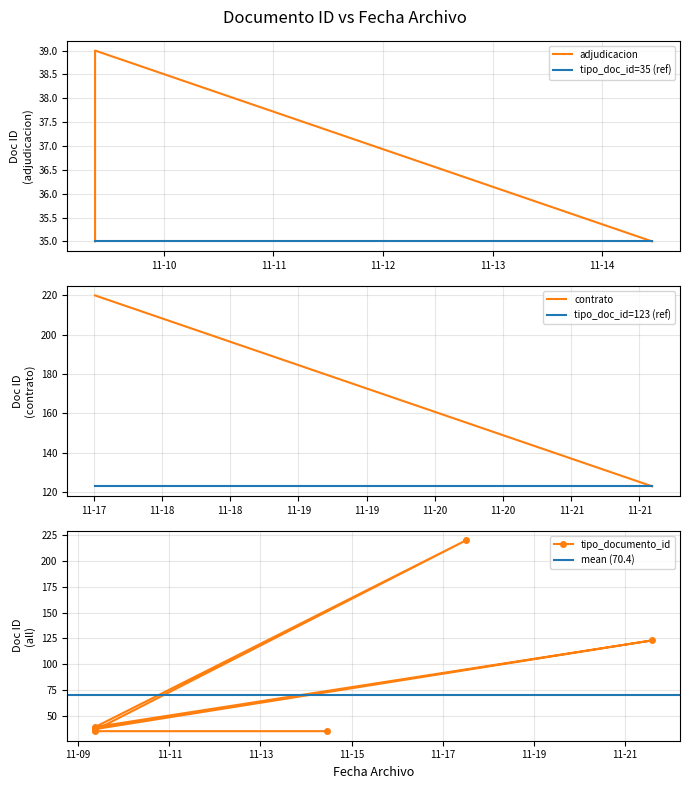

What is the value of the 8th point from the left?

35